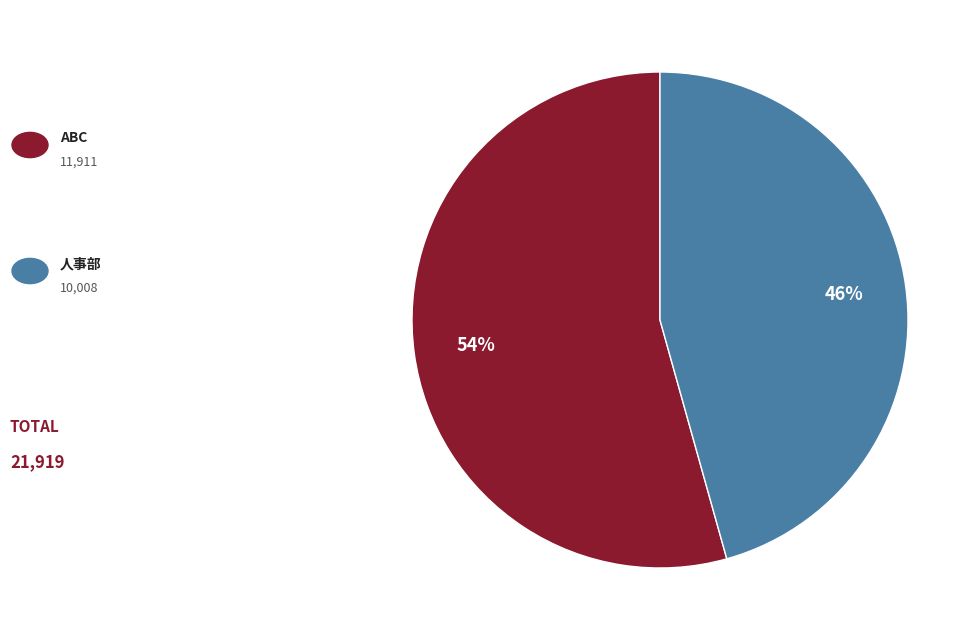

To the nearest percent, what is the average slice percentage?

50%